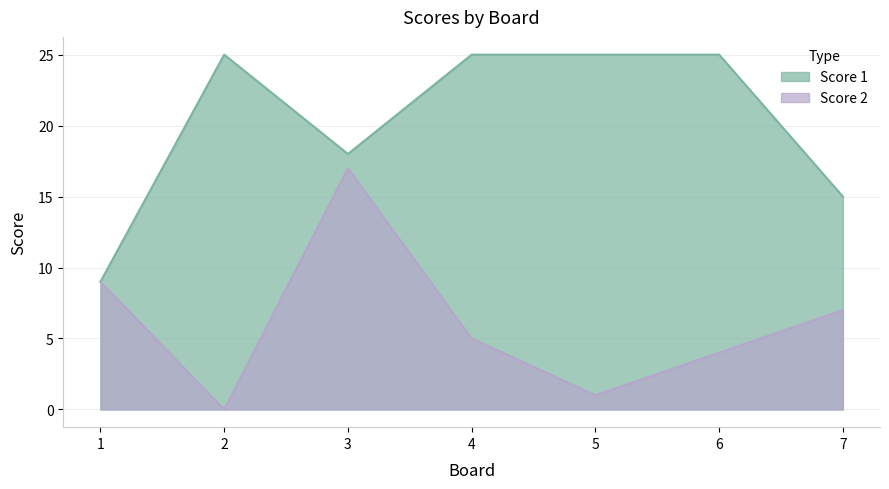

The Score 2 series shows 7 at 7. True or false?

True